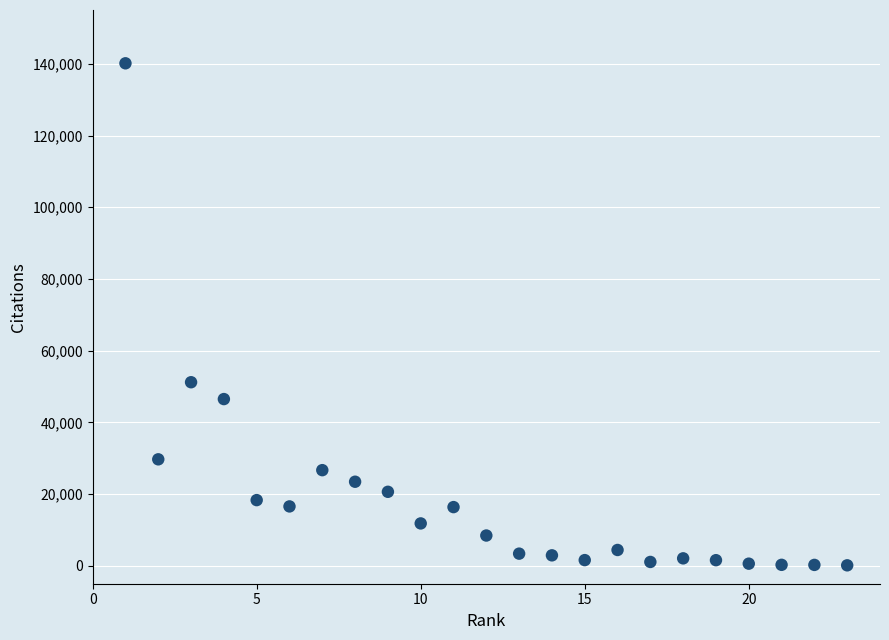

What Y value in the scatter plot is closest to 70132?

51192